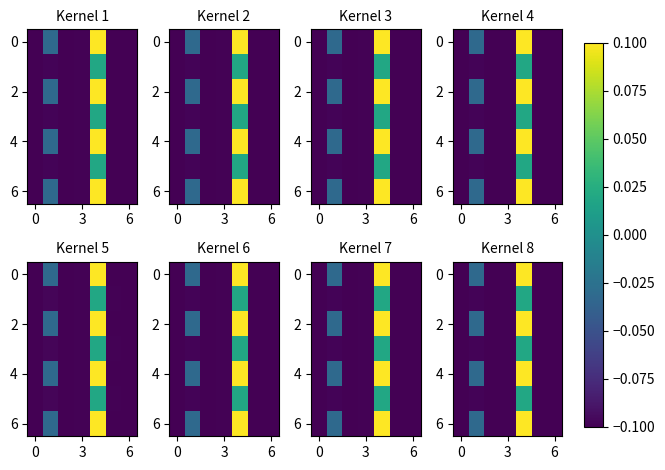

Which has a higher value, 6 or 5?

5